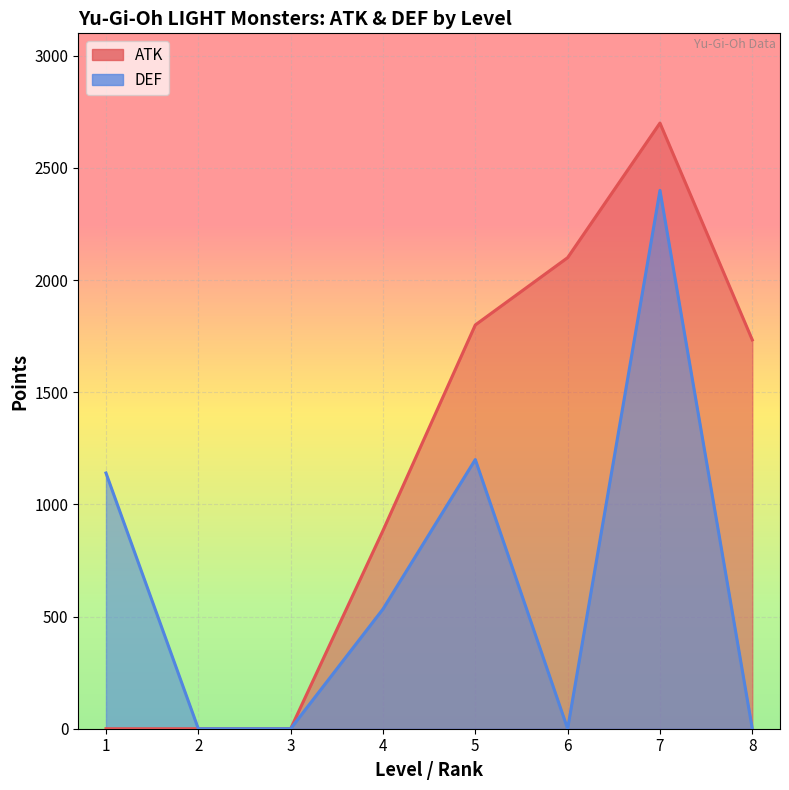

Rank the series by their average value, from highest to lowest.

ATK, DEF